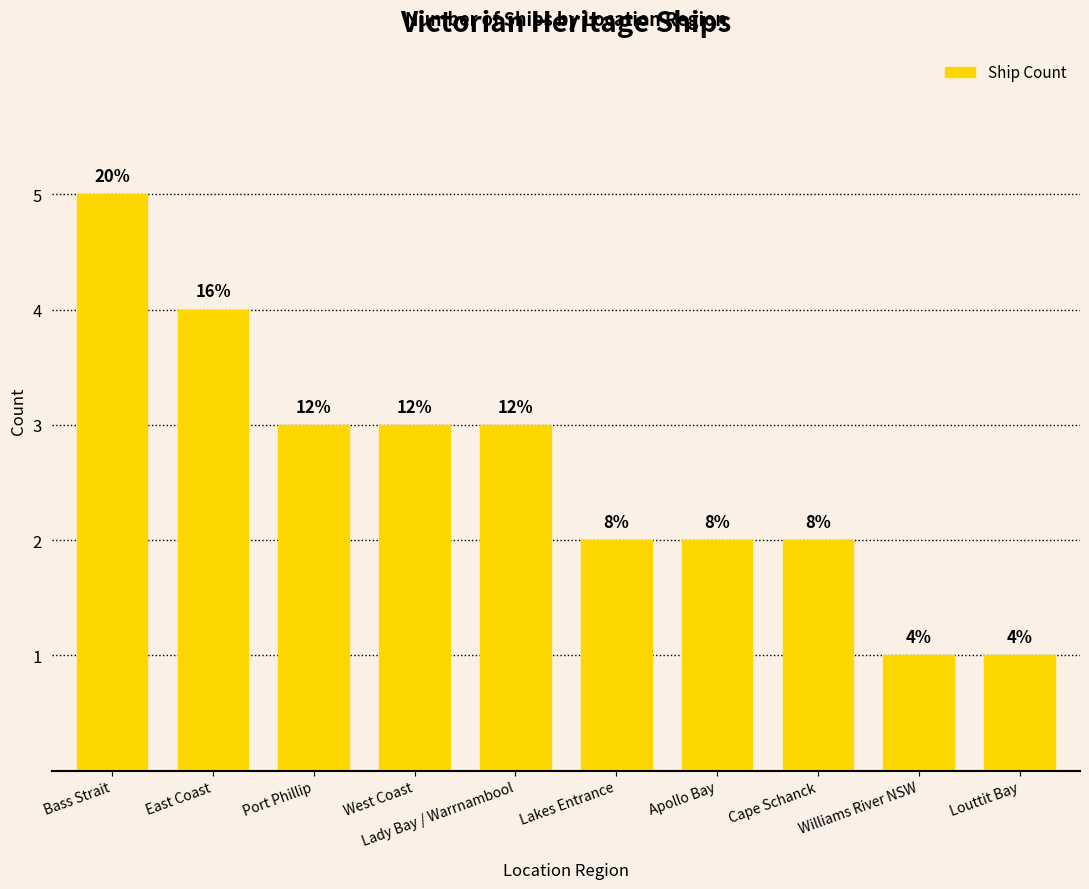

What is the label of the 3rd bar from the left?

Port Phillip